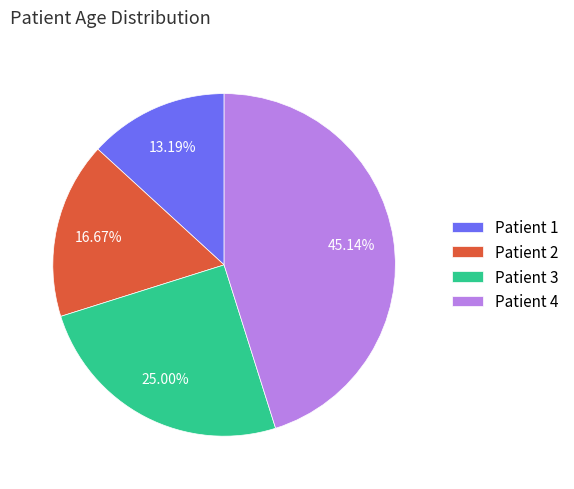

Count the number of slices in the pie.

4